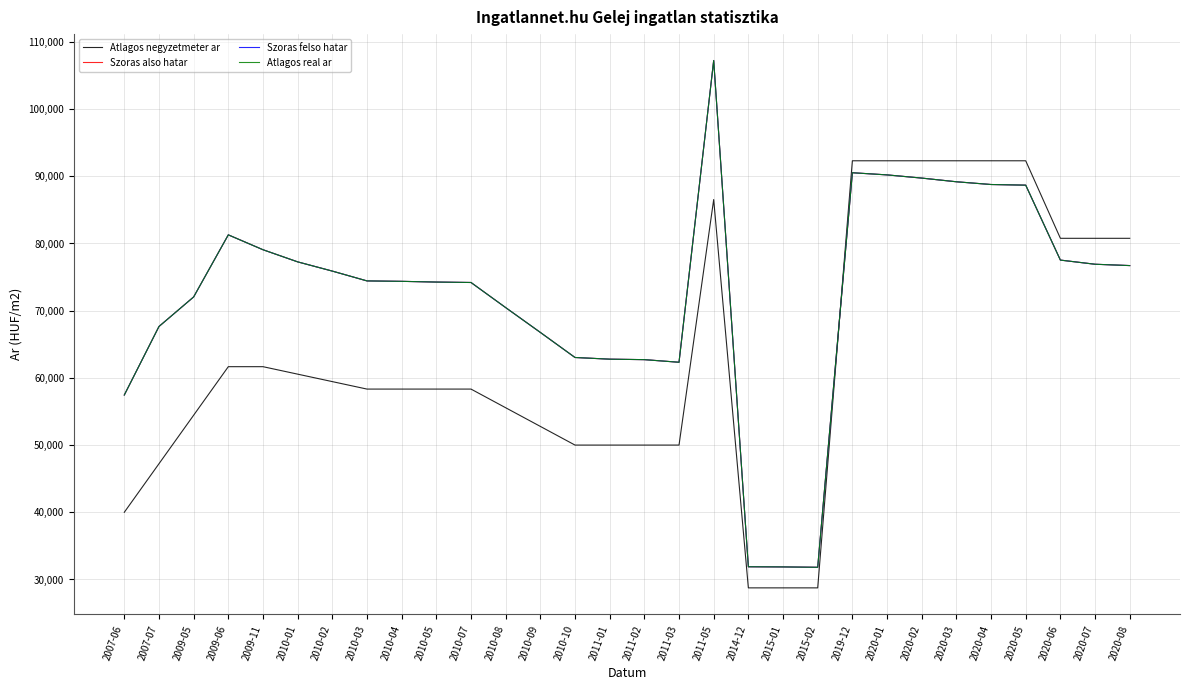

Does the chart have visible grid lines?

Yes